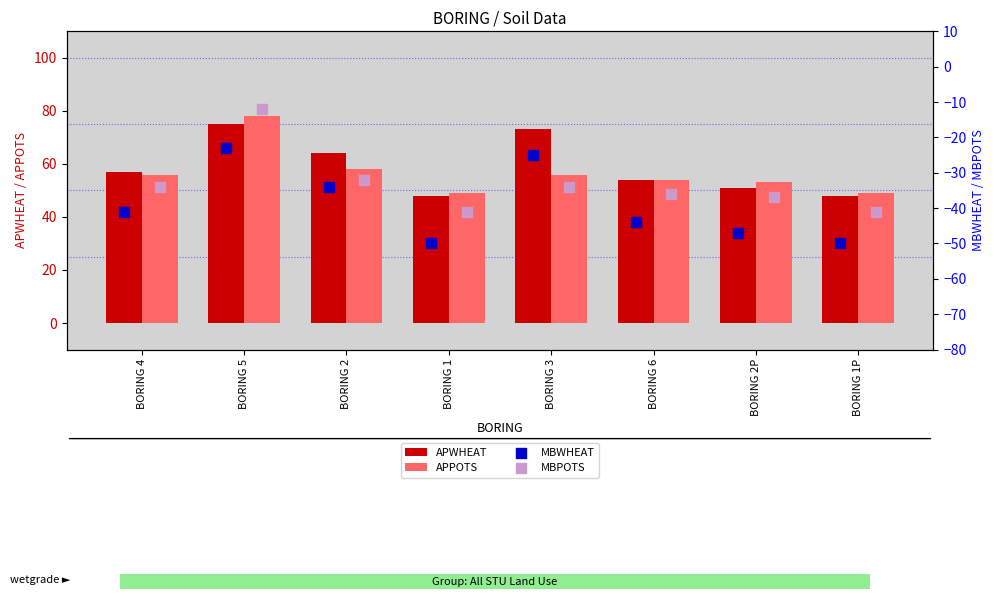

At how many categories does at least one series exceed -26?

8